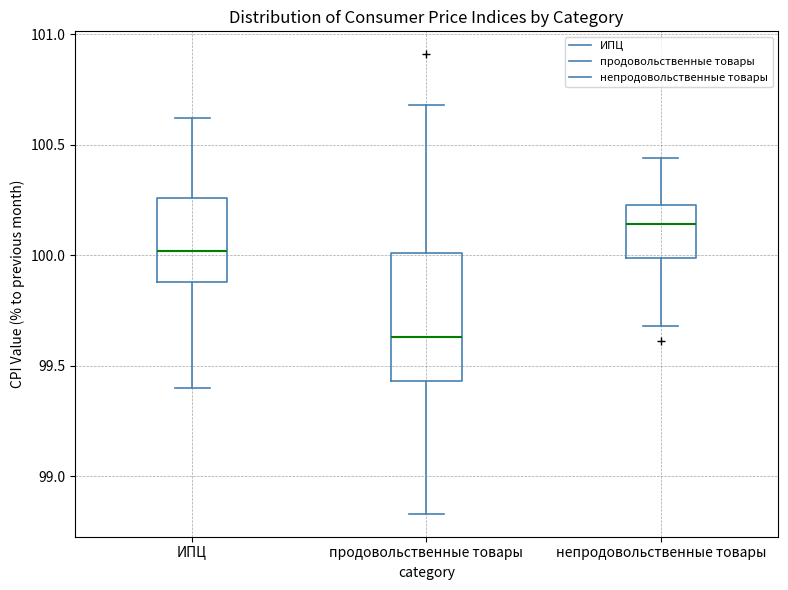

Where is the lower edge of the box for ИПЦ on the y-axis? The values are not printed on the chart, so give them approximately, as read against the axis.

99.90